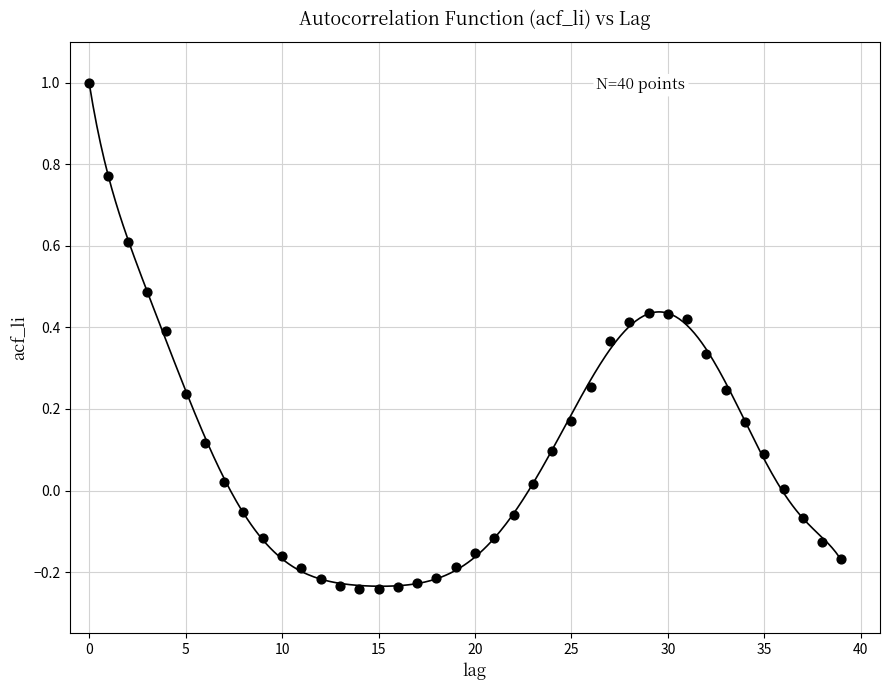

What is the range of Y values (max minus min)?

1.2